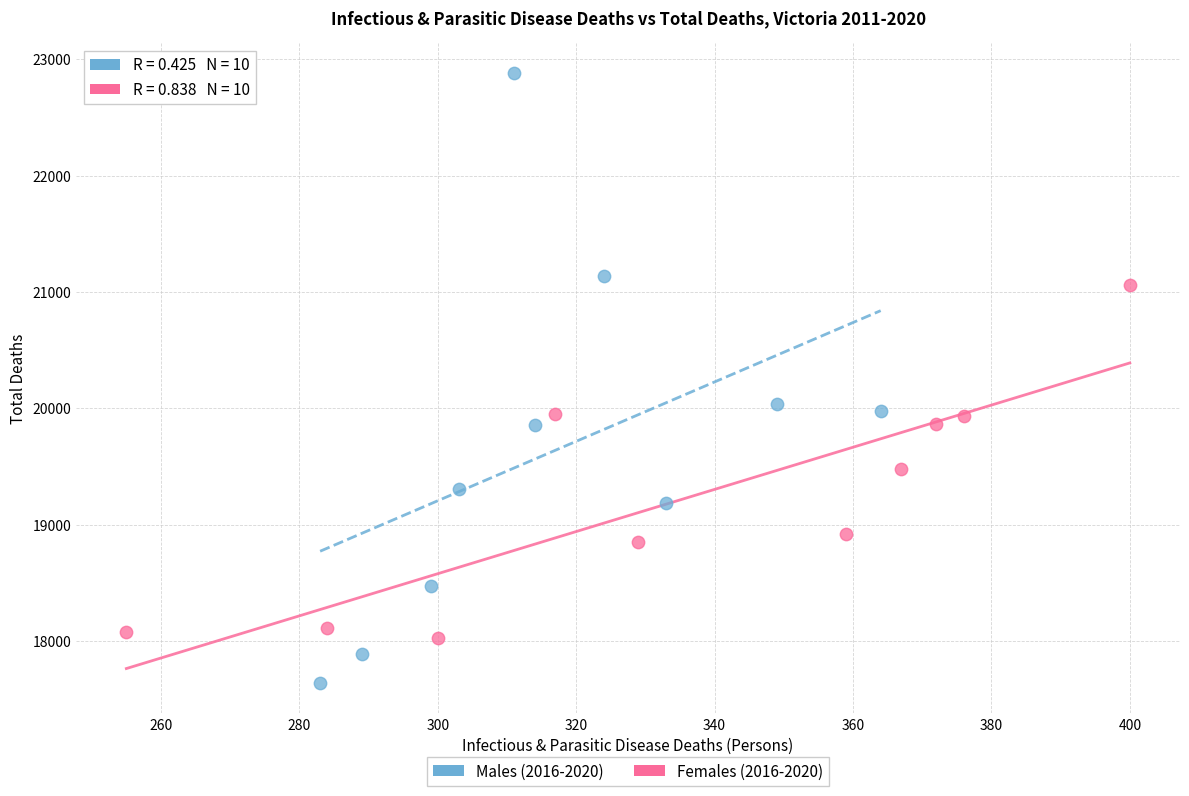

What are all the series names shown in the legend?

Males (2016-2020), Females (2016-2020)